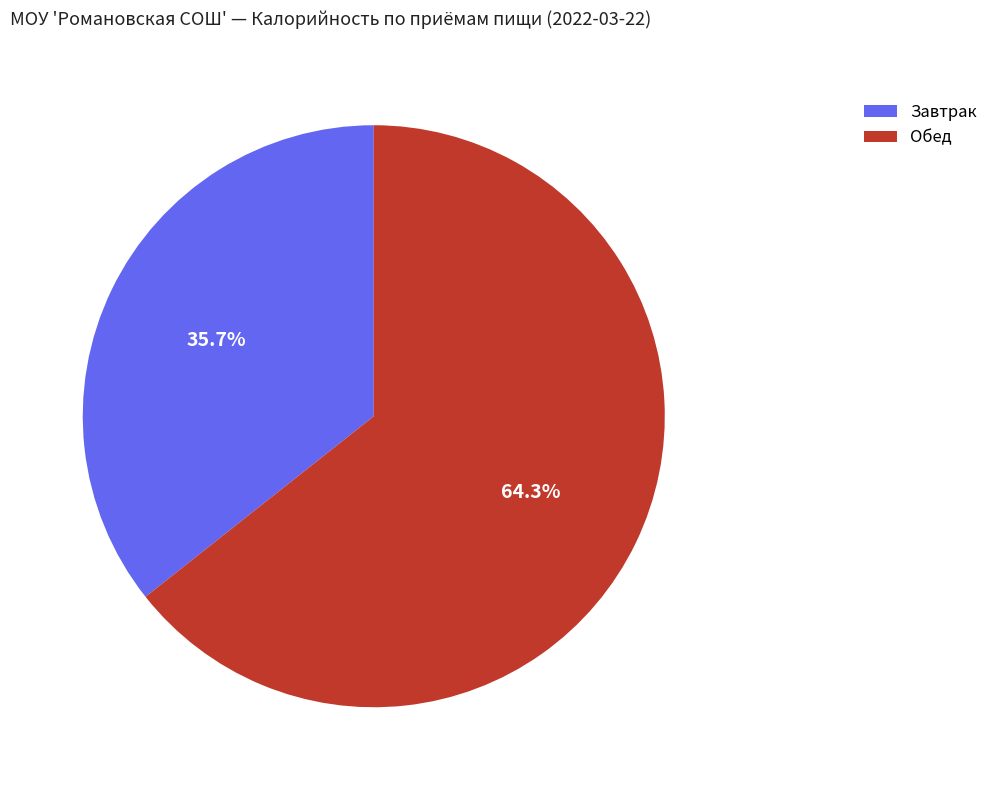

To the nearest percent, what is the average slice percentage?

50%